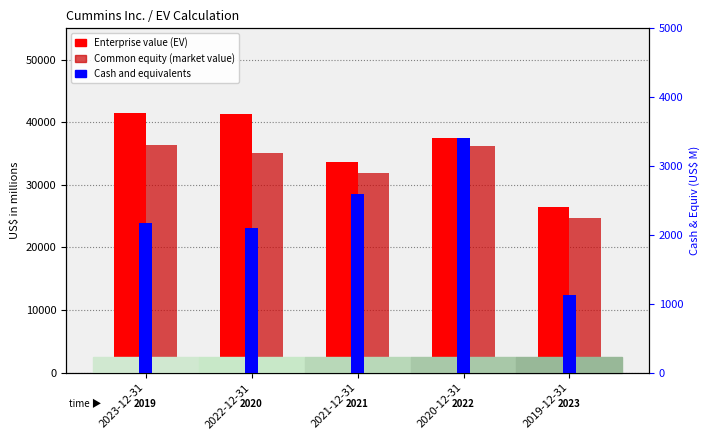

How many data points in Cash and equivalents are above 2179?

2